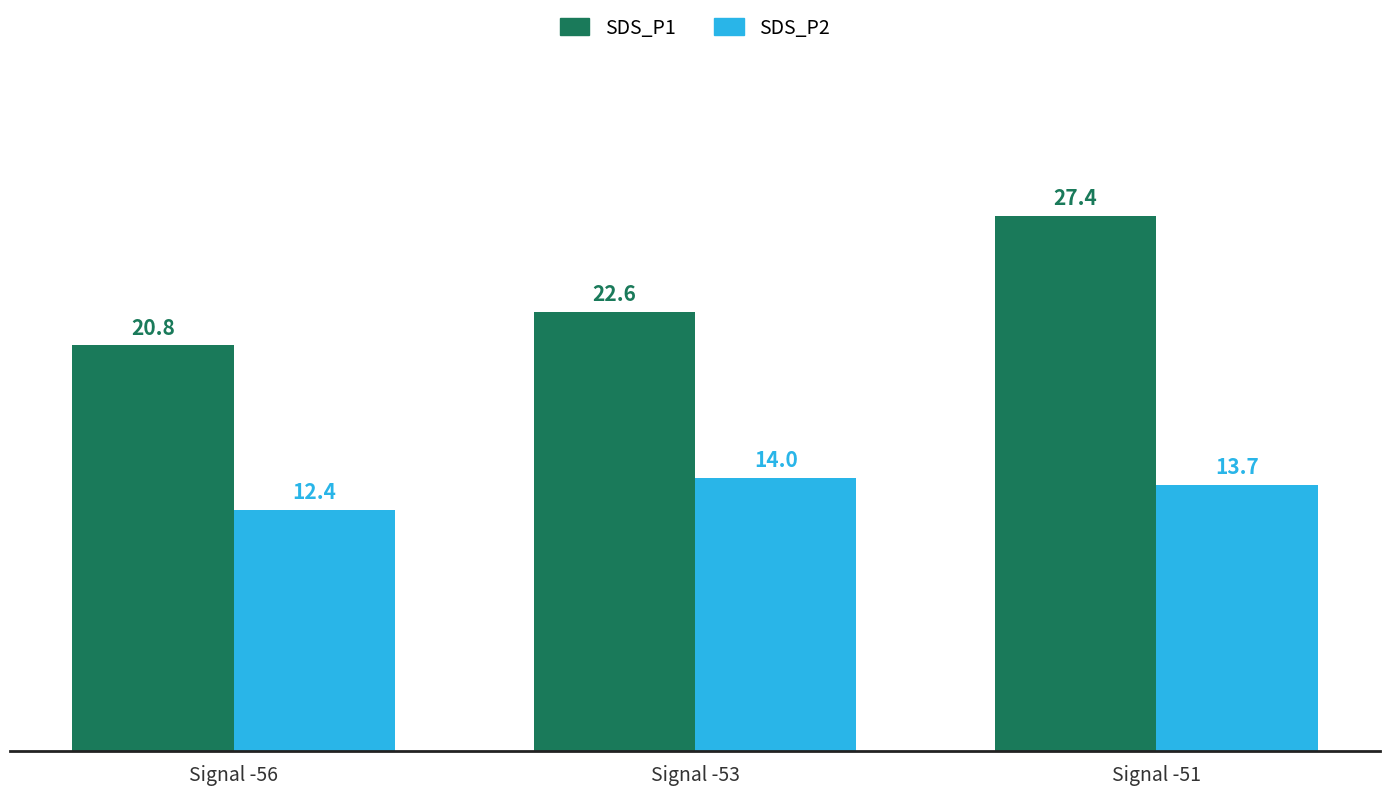

Where is SDS_P2 nearest to the value 13?

Signal -56